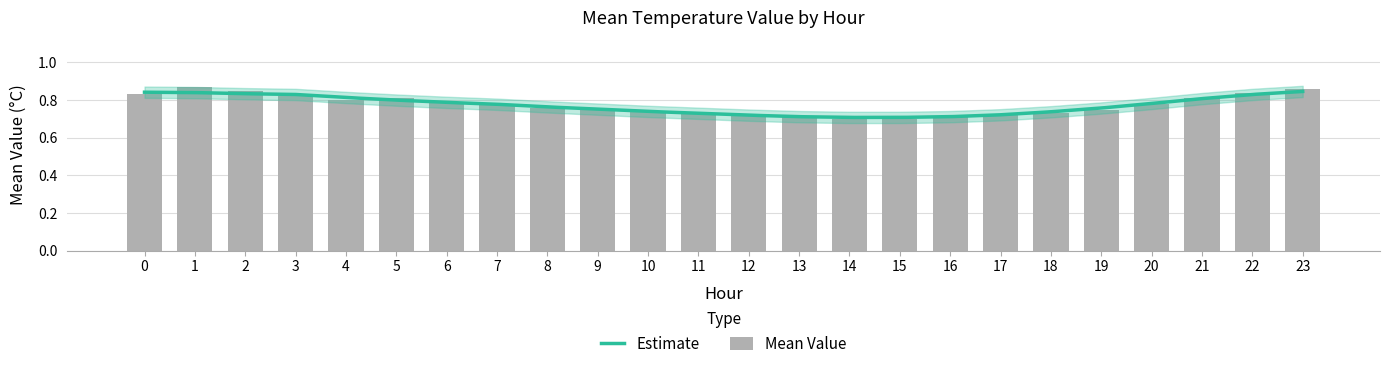

Are the bars grouped side by side (vs. stacked)?

No